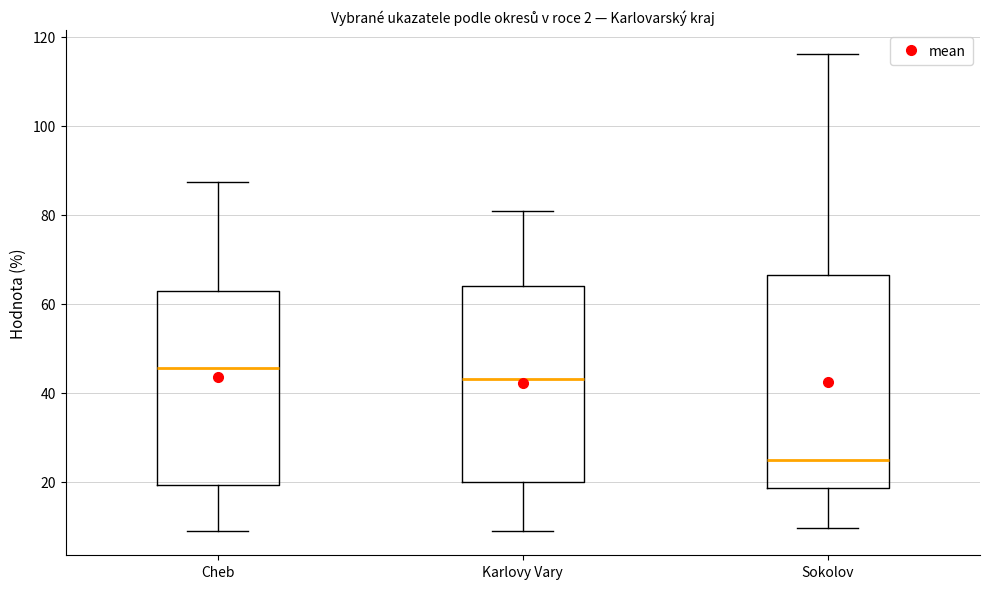

Reading left to right, read every box against the y-axis: the position of its median line, the range the box covers, and the ends of its whiskers. The values are not printed on the chart, so give them approximately, as read against the axis.

Cheb: median 46, box 20 to 62, whiskers 8 to 88
Karlovy Vary: median 42, box 20 to 64, whiskers 10 to 80
Sokolov: median 24, box 18 to 66, whiskers 10 to 116